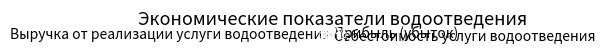

Count the number of slices in the pie.

3